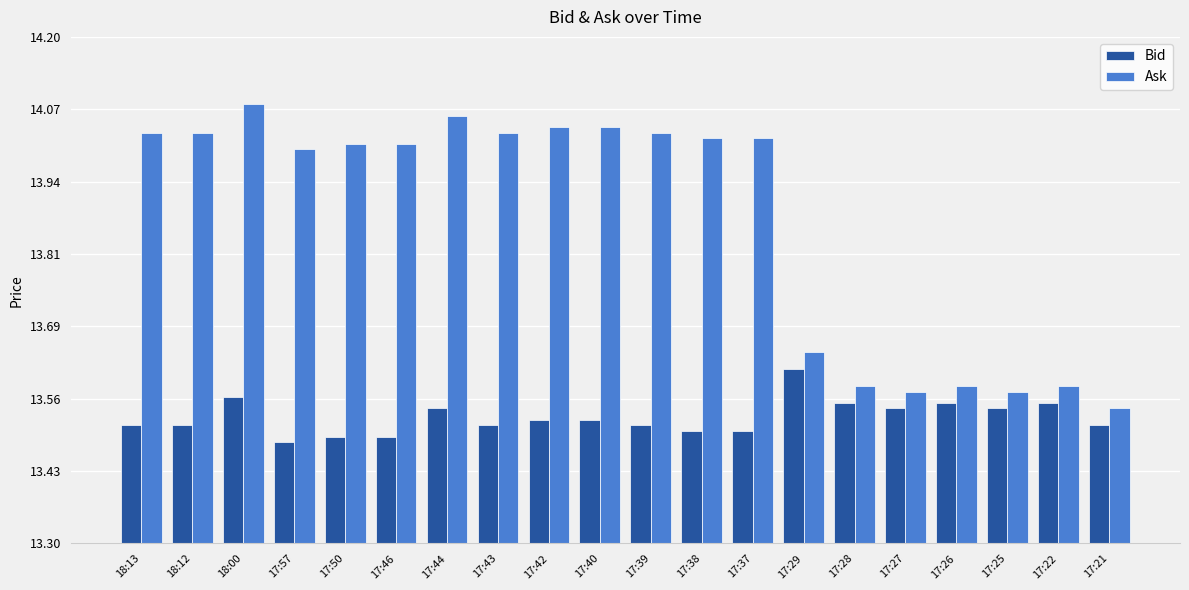

Are the bars grouped side by side (vs. stacked)?

Yes